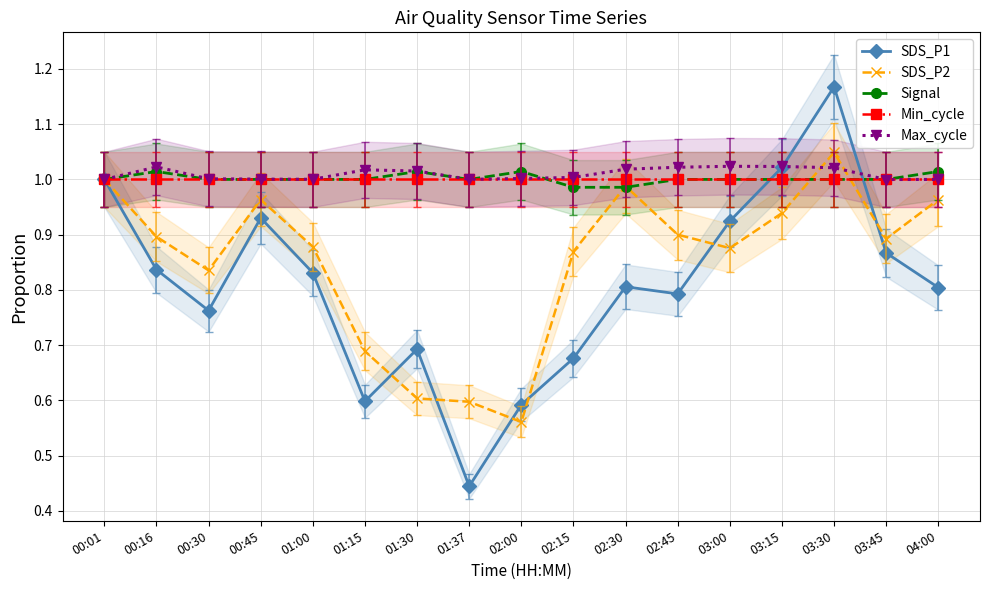

Rank the series by their maximum value, from highest to lowest.

SDS_P1, SDS_P2, Max_cycle, Signal, Min_cycle